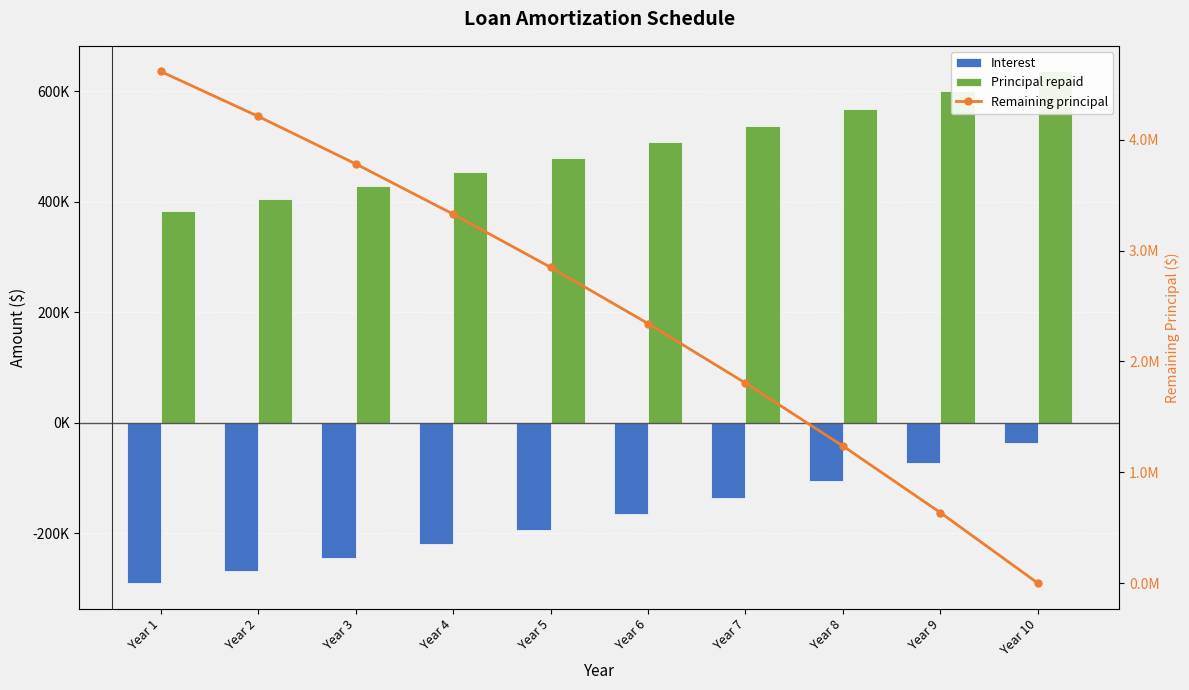

Does the chart contain stacked bars?

No